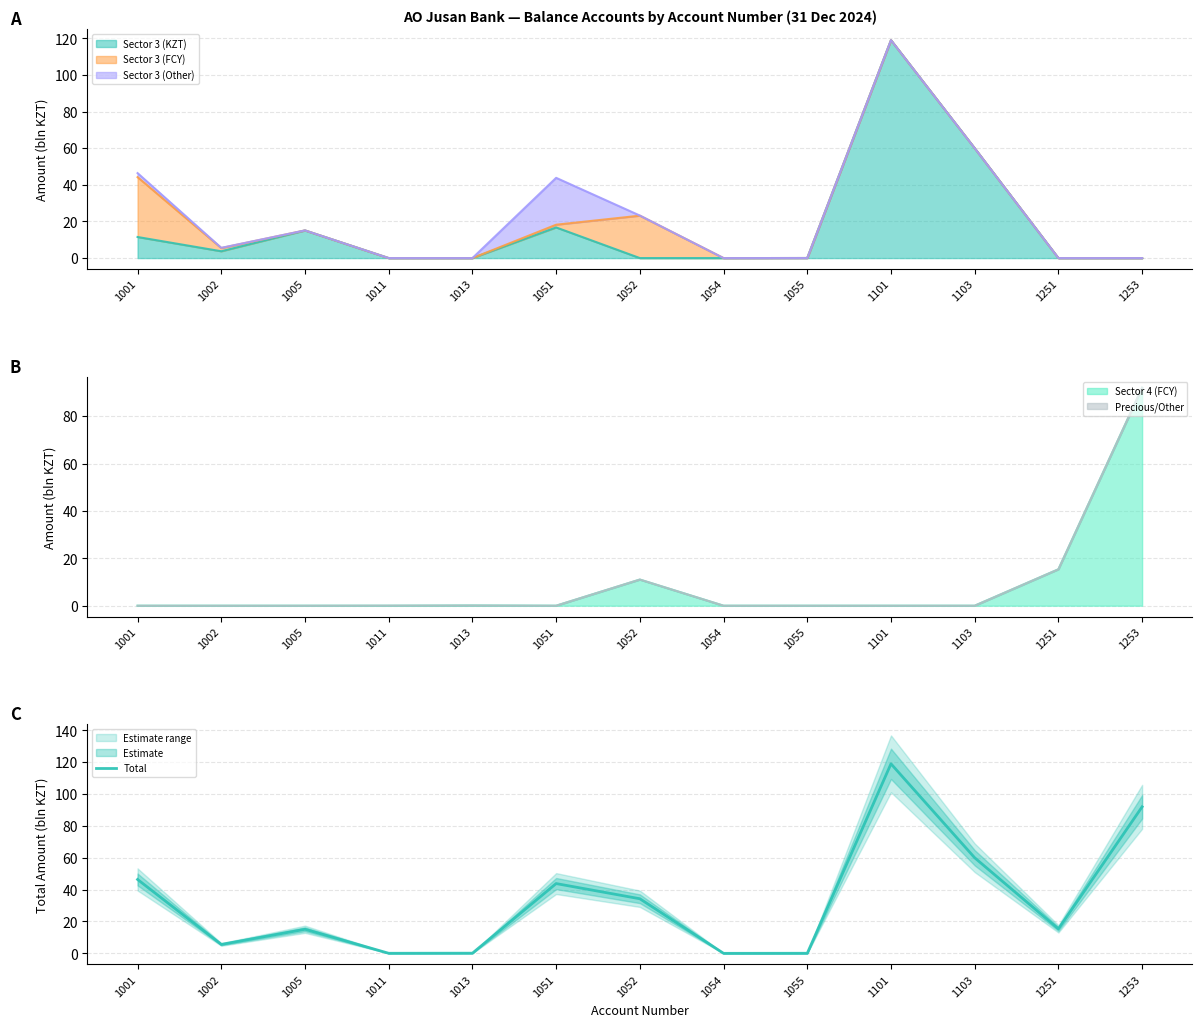

Read the value at 1253.

92.0